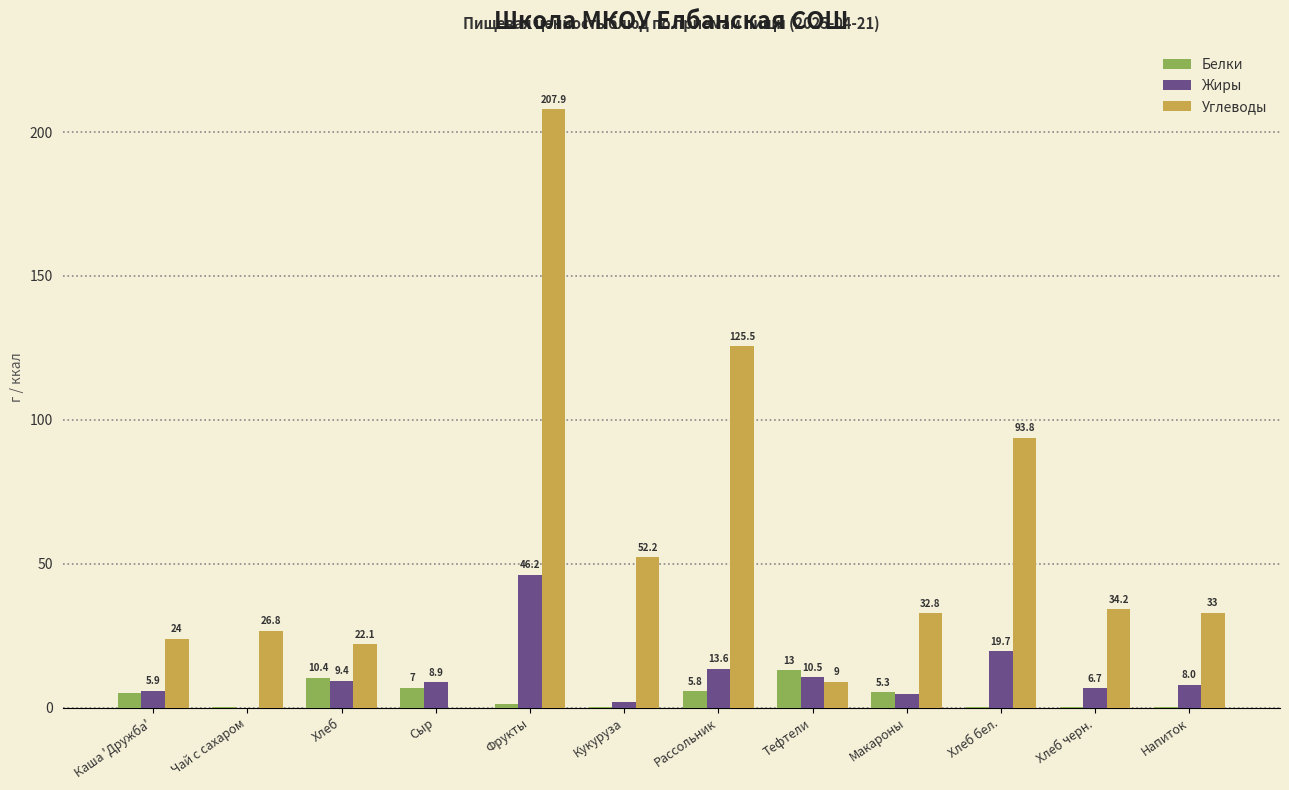

How many groups of bars are there?

12